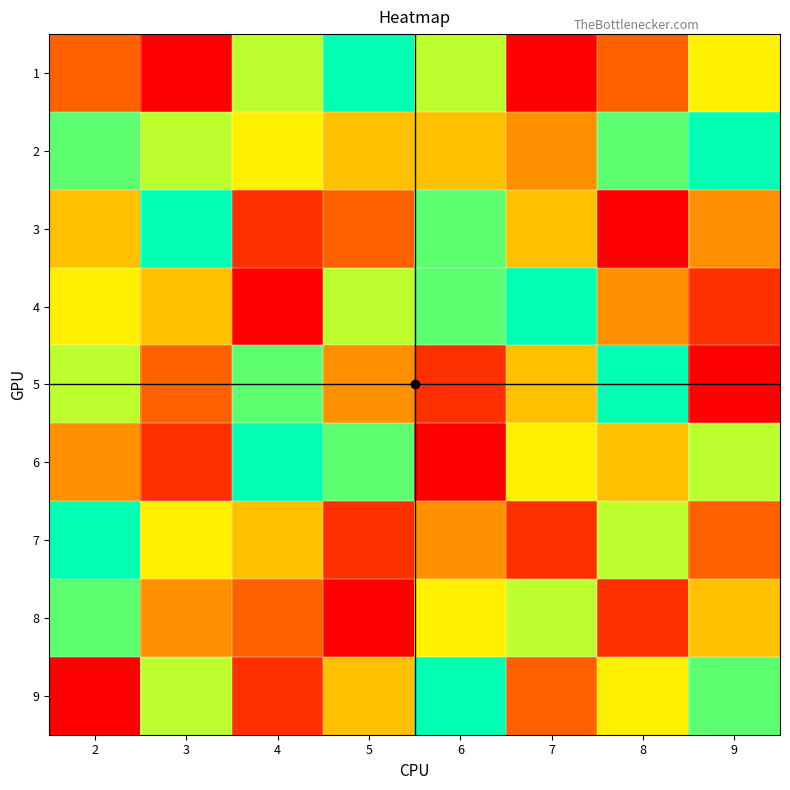

Reading left to right, extract all data points from this chart.

1: 2=3	3=1	4=7	5=9	6=7	7=1	8=3	9=6
2: 2=8	3=7	4=6	5=5	6=5	7=4	8=8	9=9
3: 2=5	3=9	4=2	5=3	6=8	7=5	8=1	9=4
4: 2=6	3=5	4=1	5=7	6=8	7=9	8=4	9=2
5: 2=7	3=3	4=8	5=4	6=2	7=5	8=9	9=1
6: 2=4	3=2	4=9	5=8	6=1	7=6	8=5	9=7
7: 2=9	3=6	4=5	5=2	6=4	7=2	8=7	9=3
8: 2=8	3=4	4=3	5=1	6=6	7=7	8=2	9=5
9: 2=1	3=7	4=2	5=5	6=9	7=3	8=6	9=8